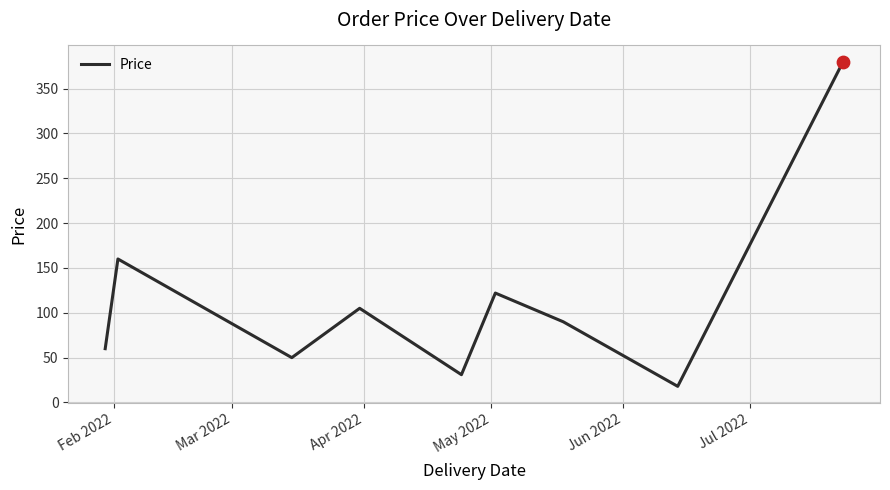

What is the greatest value displayed?

380